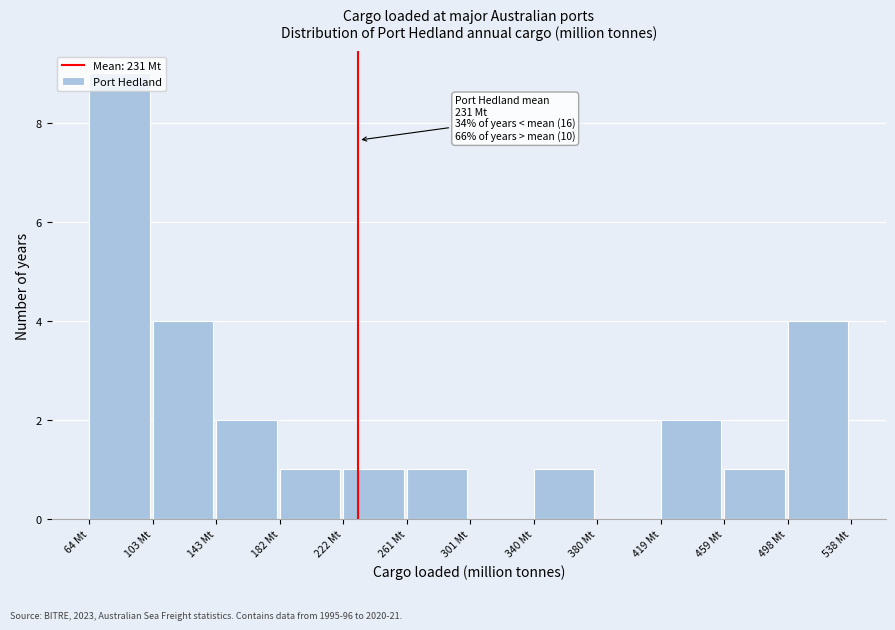

Over which range of the x-axis is the bar tallest?

65 to 105